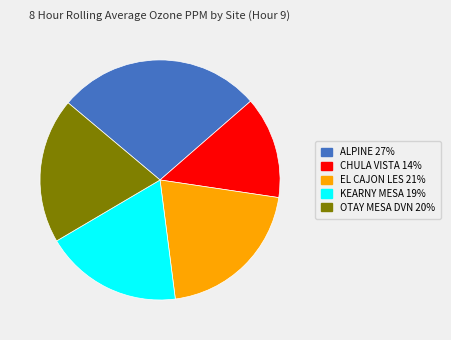

How many segments does this pie chart have?

5